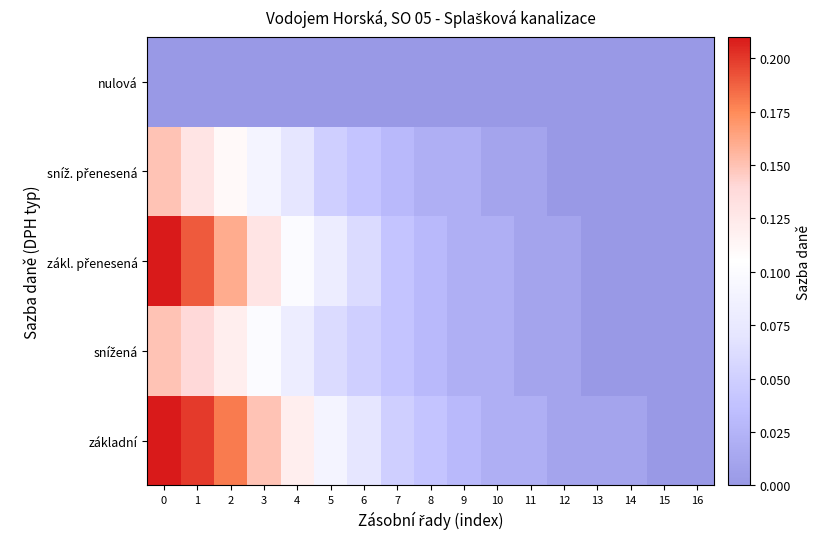

List the series in order of their peak value, lowest first.

nulová, snížená, sníž. přenesená, základní, zákl. přenesená